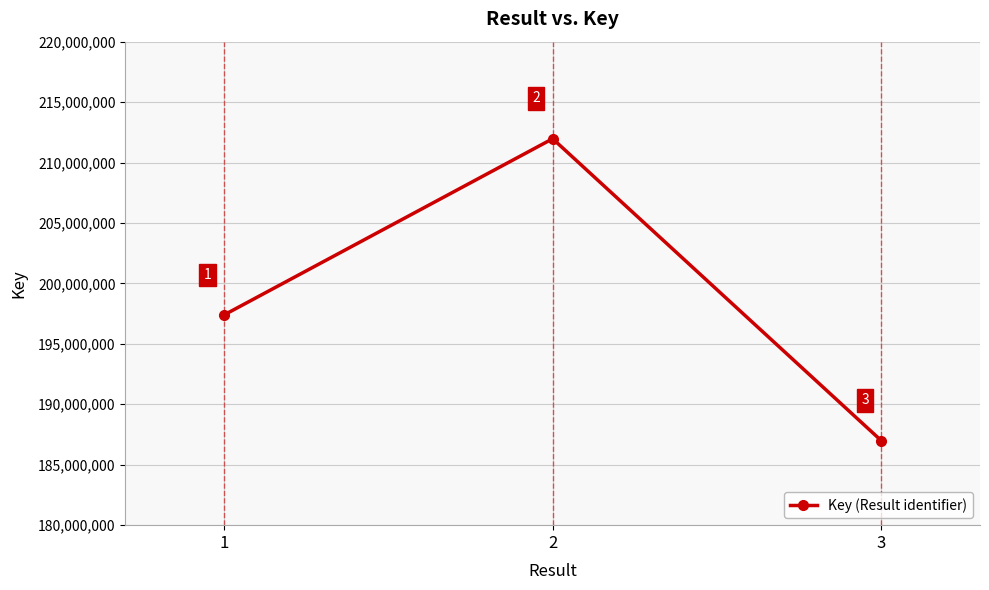

Approximately how many times larger is the value at 1 compared to 3?

1.1